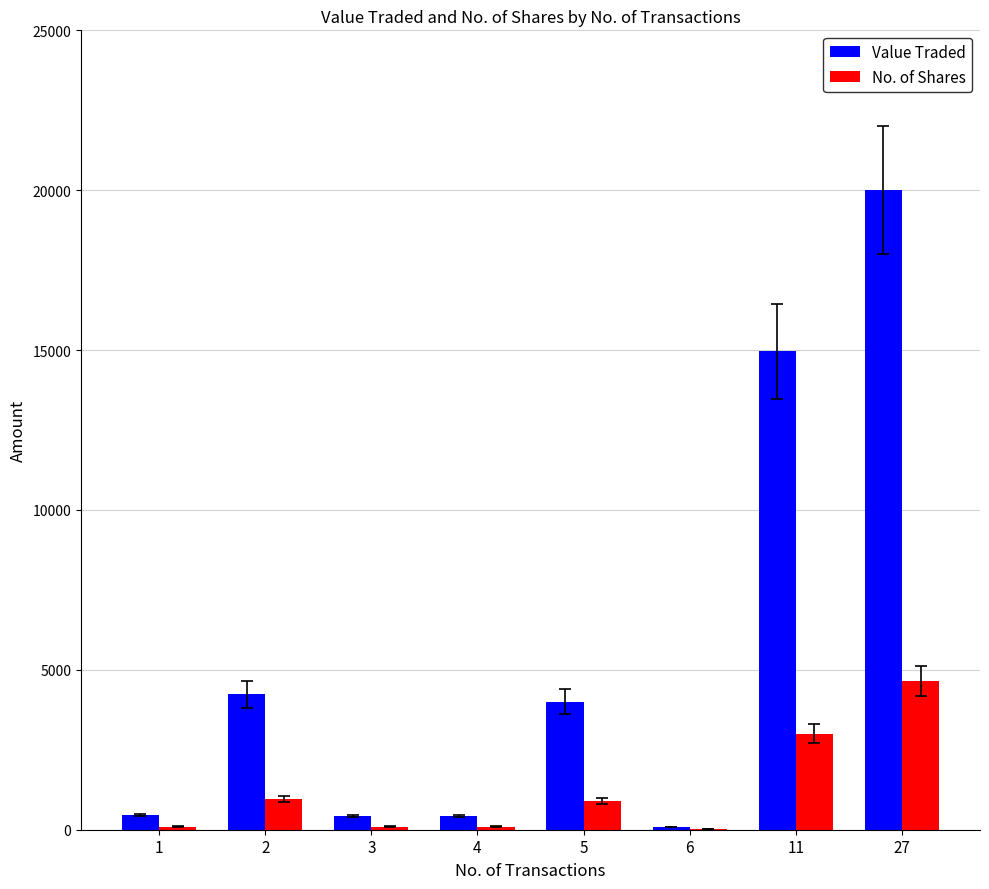

What is the difference between the No. of Shares values at 5 and 4?

790